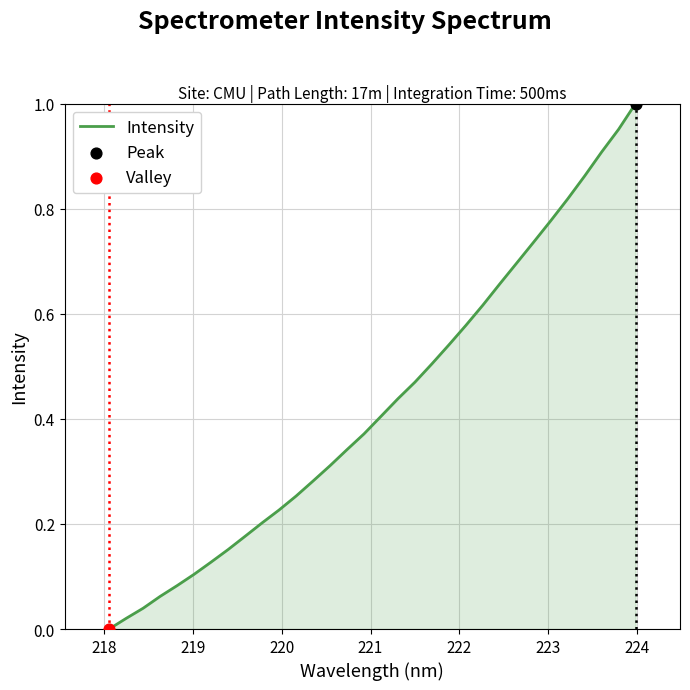

Is this an area chart (filled region under the line)?

Yes